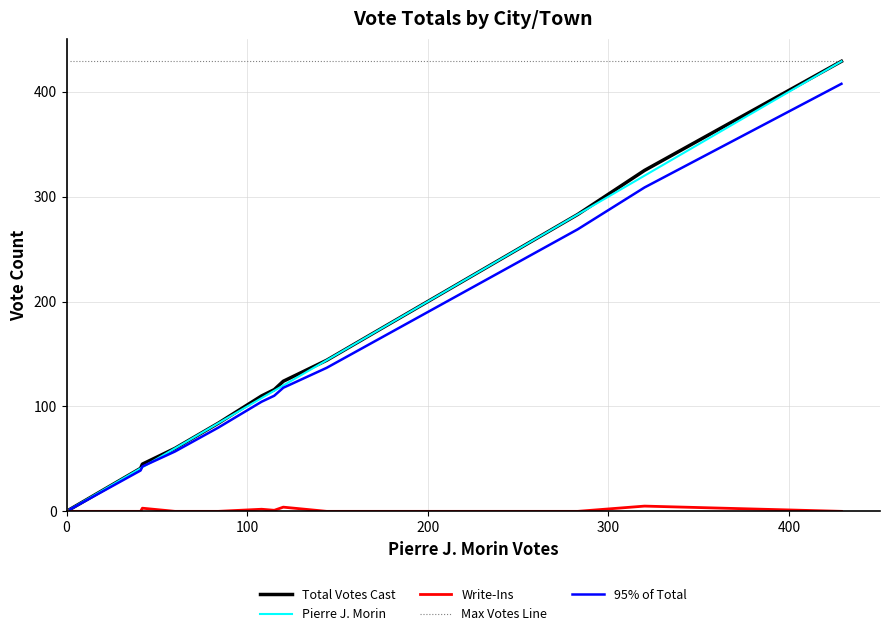

True or false: Write-Ins and Max Votes Line cross at least once.

False